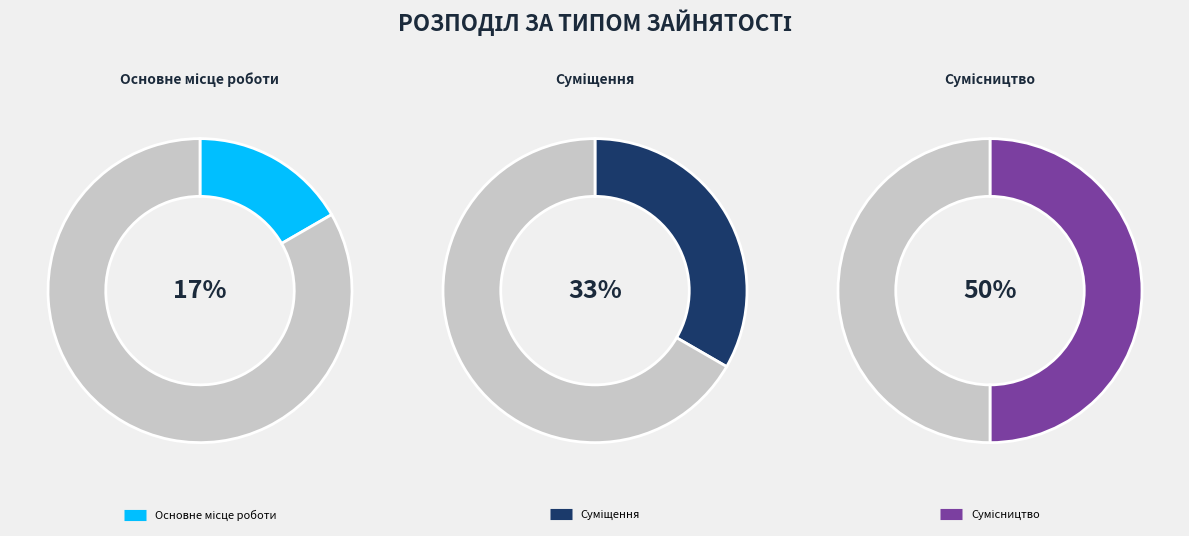

To the nearest percent, what is the difference between the largest and smallest slice percentages?

33%